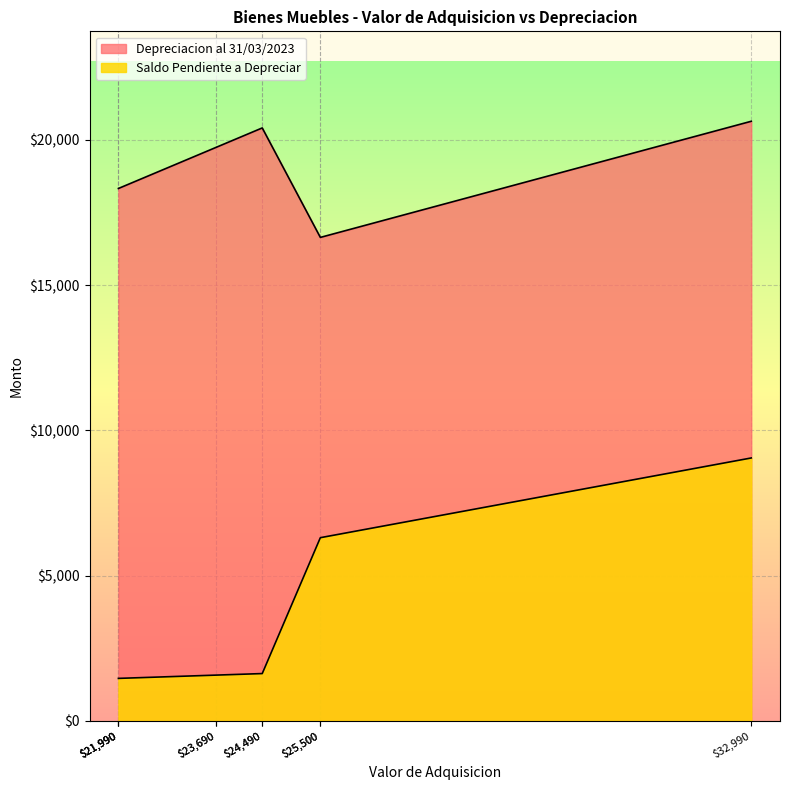

What is the change in value from $21,990 to $25,500?

+4843